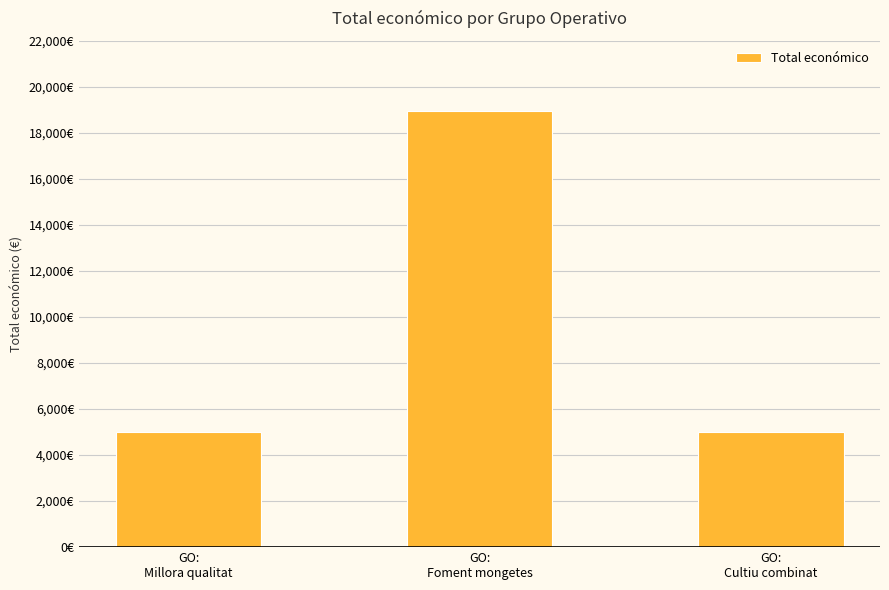

What is the approximate value at GO:
Foment mongetes?

18970